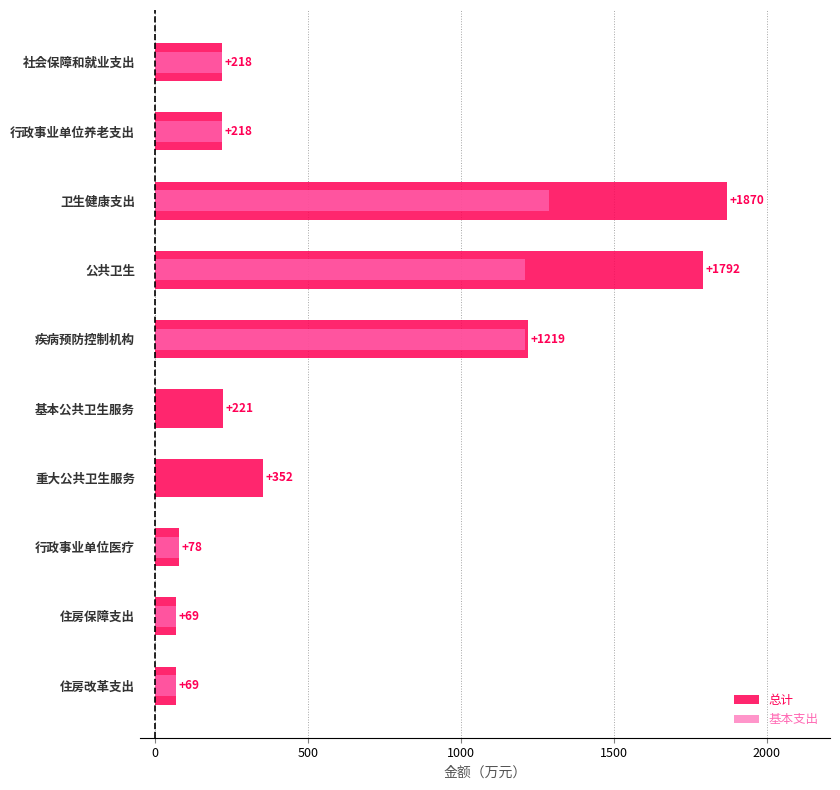

Reading right to left, transcribe all the data shown in this chart.

总计: 68.7	68.7	77.9	352.0	221.0	1218.7	1791.7	1869.6	218.3	218.3
基本支出: 68.7	68.7	77.9	0.0	0.0	1208.2	1208.2	1286.1	218.3	218.3